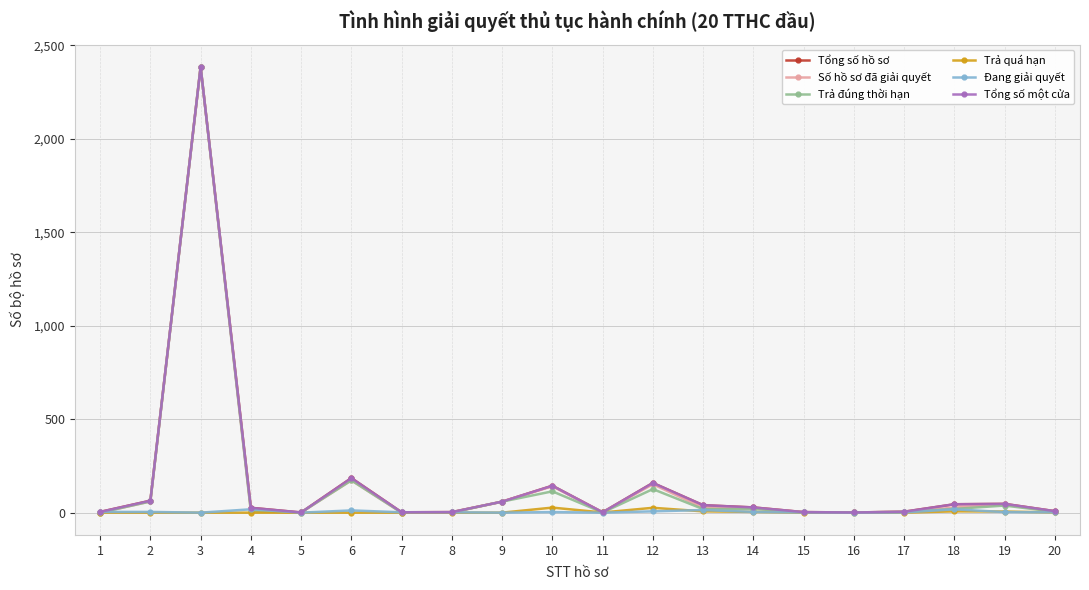

True or false: Tổng số hồ sơ and Trả đúng thời hạn intersect in this chart.

False